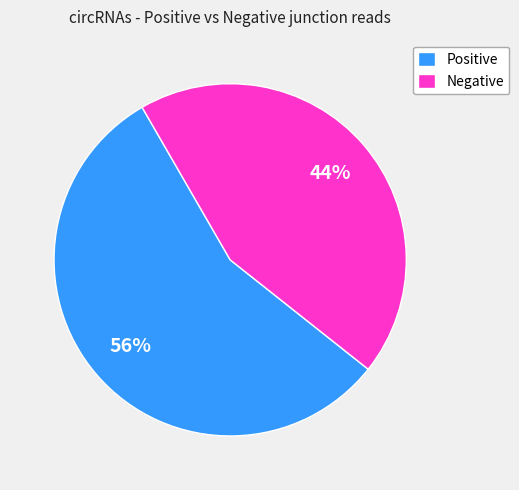

How many segments does this pie chart have?

2